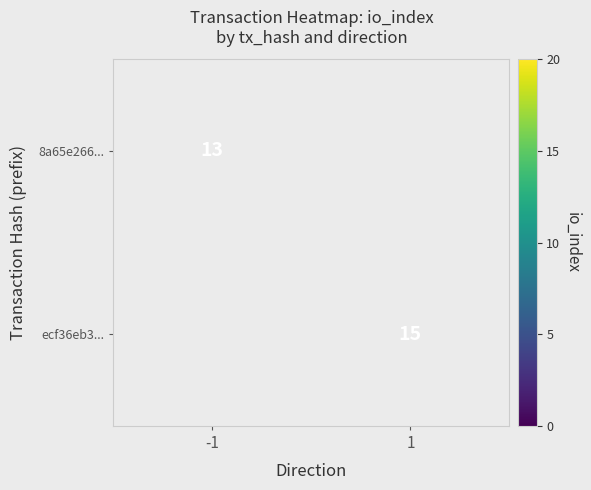

What is the smallest value displayed?

13.0